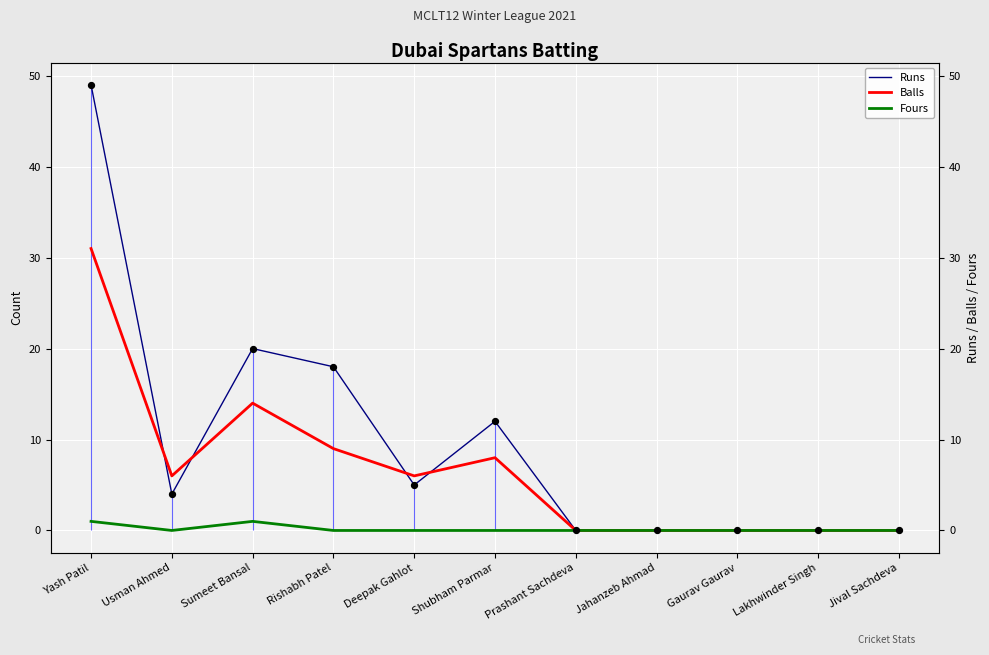

Which series has the largest Y range (max minus min)?

Runs